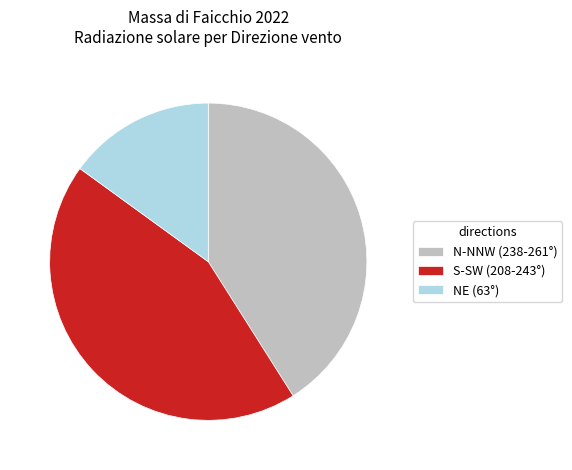

Between NE (63°) and N-NNW (238-261°), which is larger?

N-NNW (238-261°)